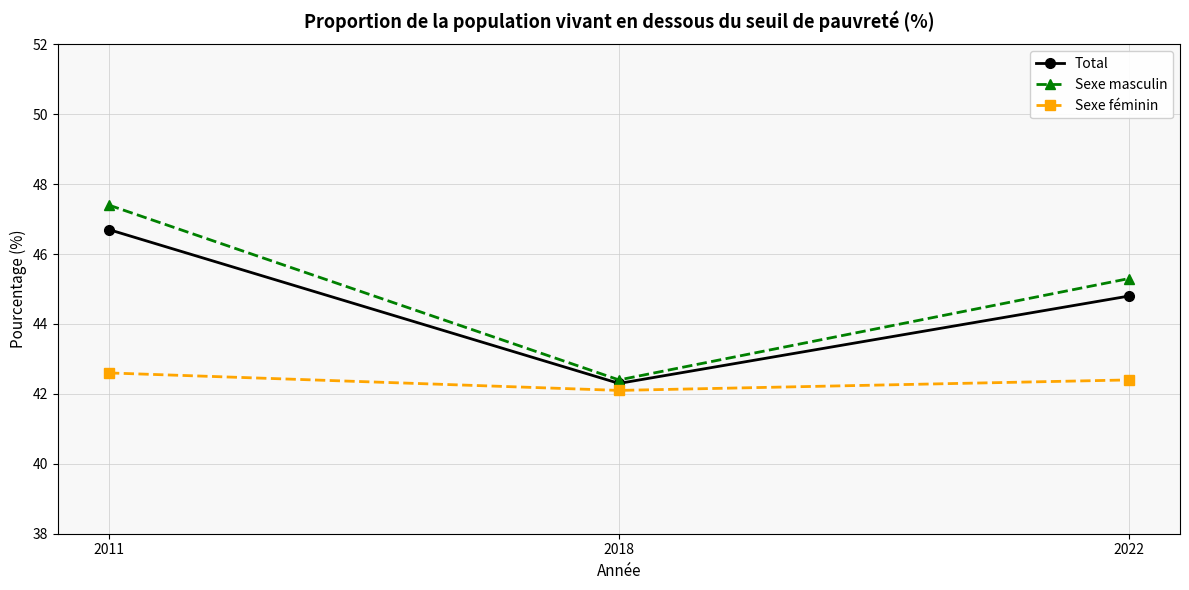

What is the spread (max minus min) of values at 2022?

2.9